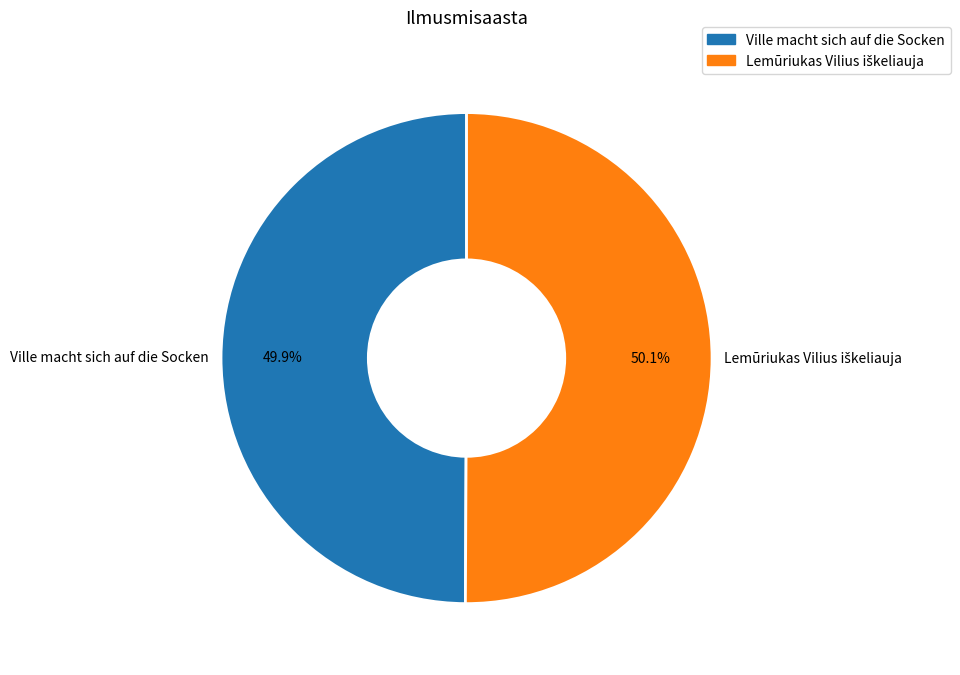

How much of the chart is everything except Ville macht sich auf die Socken?

50.1%